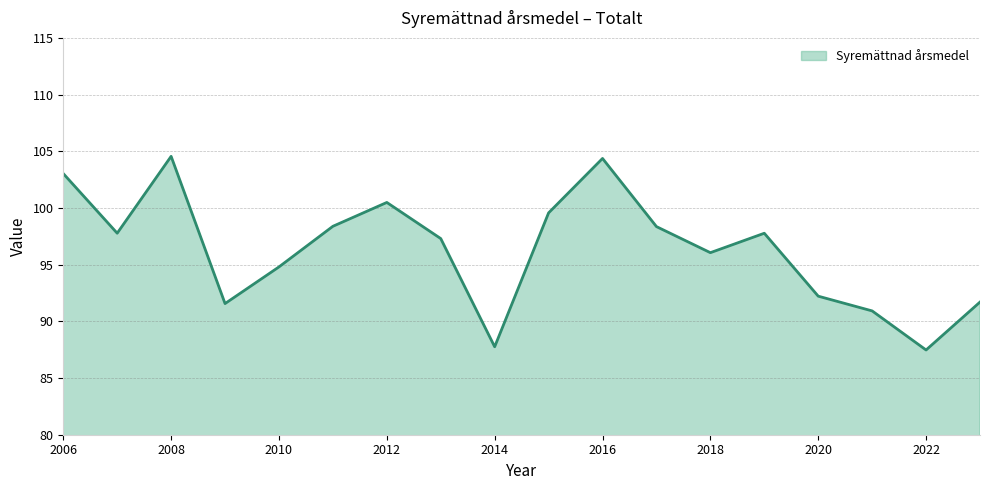

How many lines are shown in the chart?

1